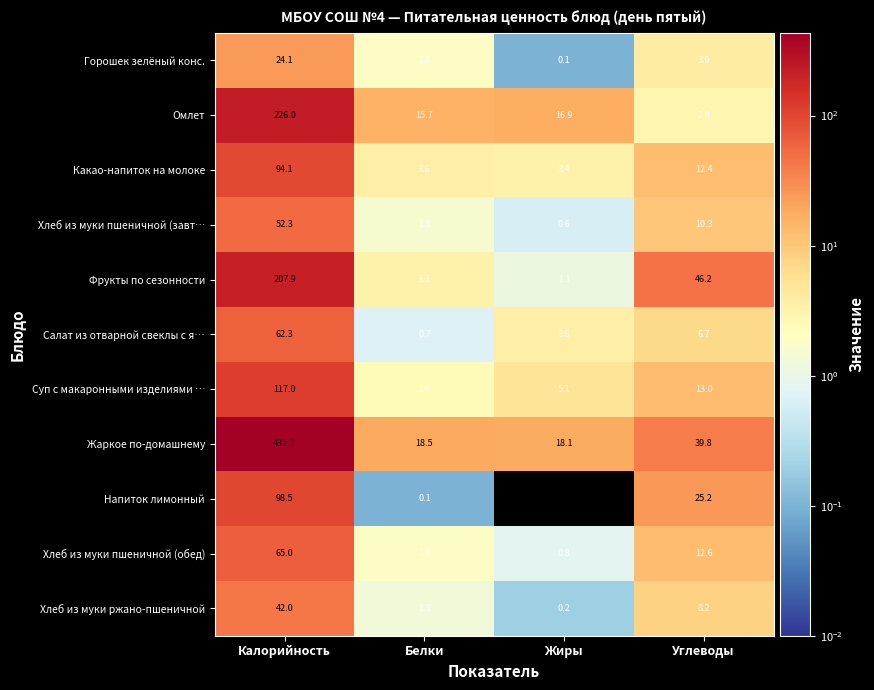

What is the total value across all series at Белки?

50.9